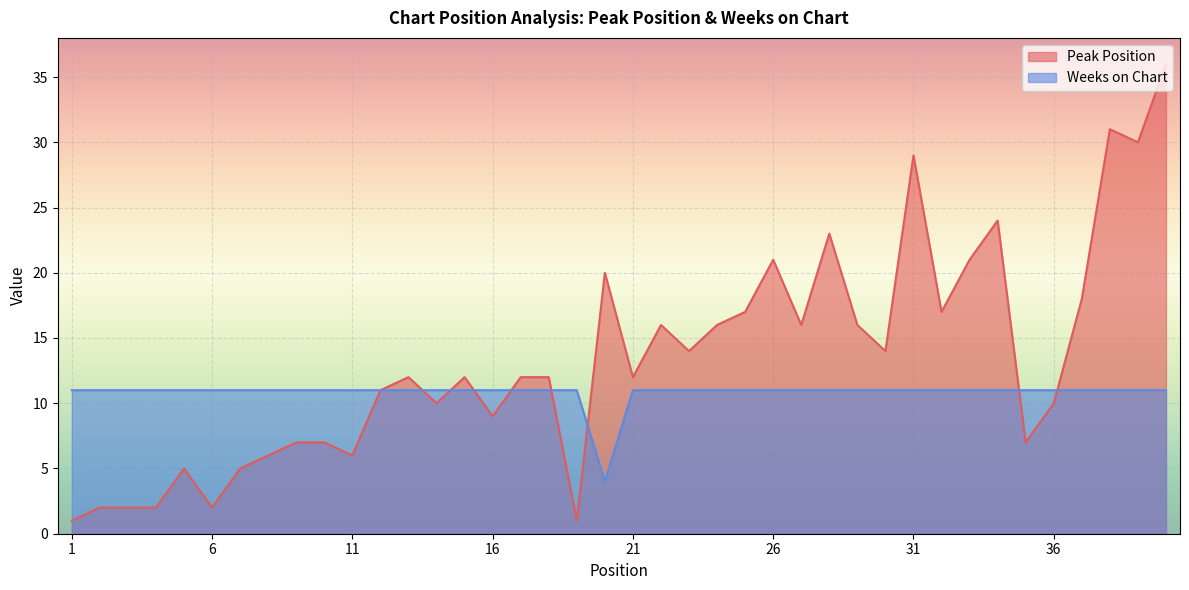

Between which two adjacent categories do Weeks on Chart and Peak Position first intersect?

13 and 14